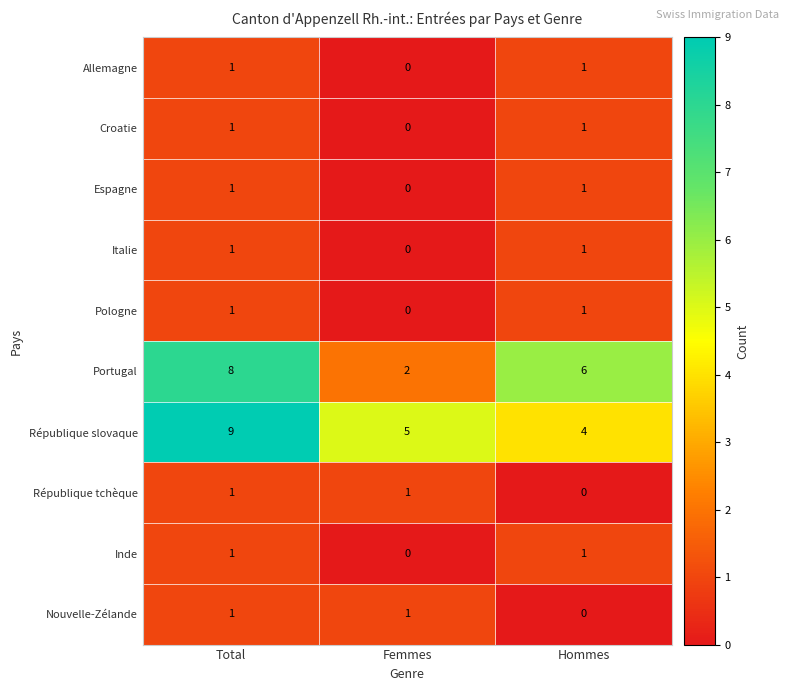

Is it true that Allemagne equals 0 at Femmes?

True